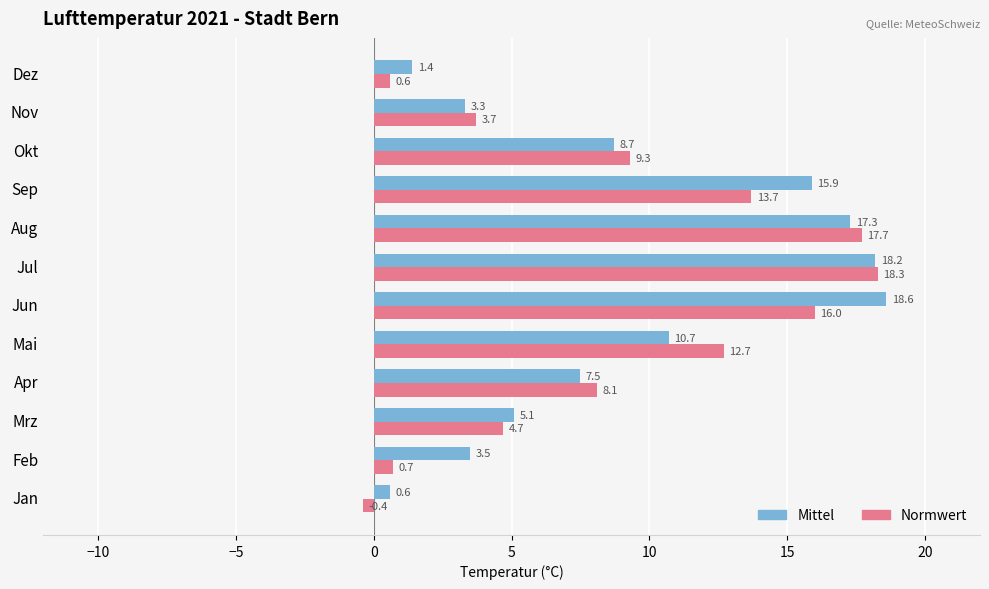

What are all the series names shown in the legend?

Mittel, Normwert